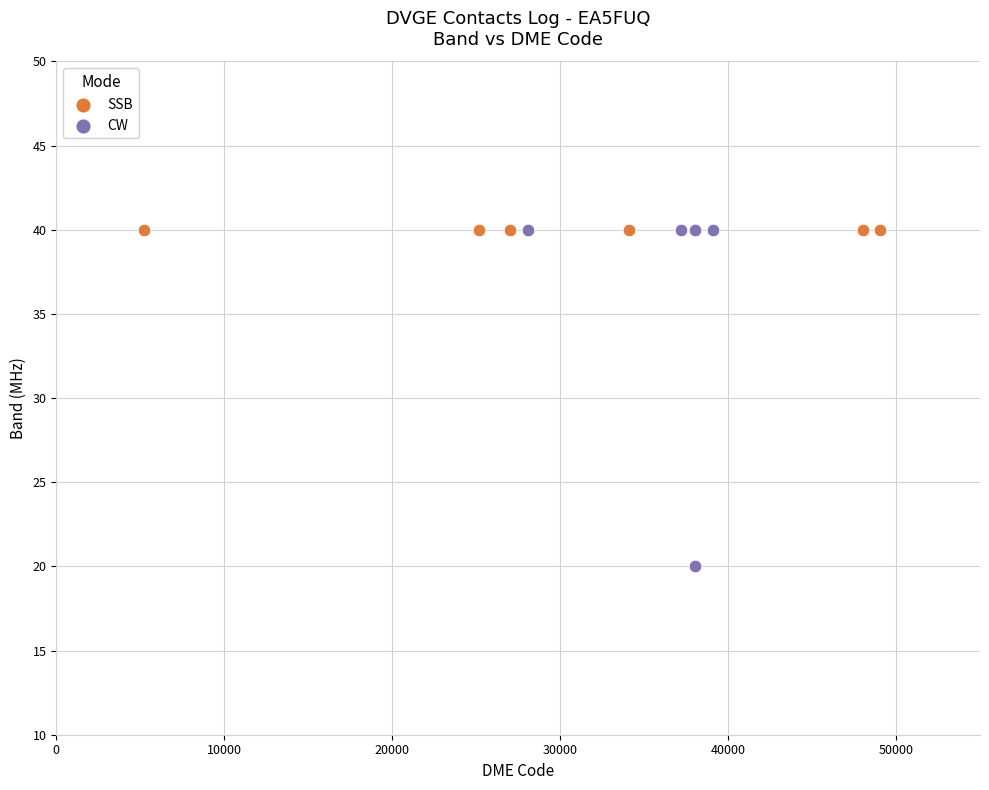

Which series reaches the minimum Y coordinate?

CW